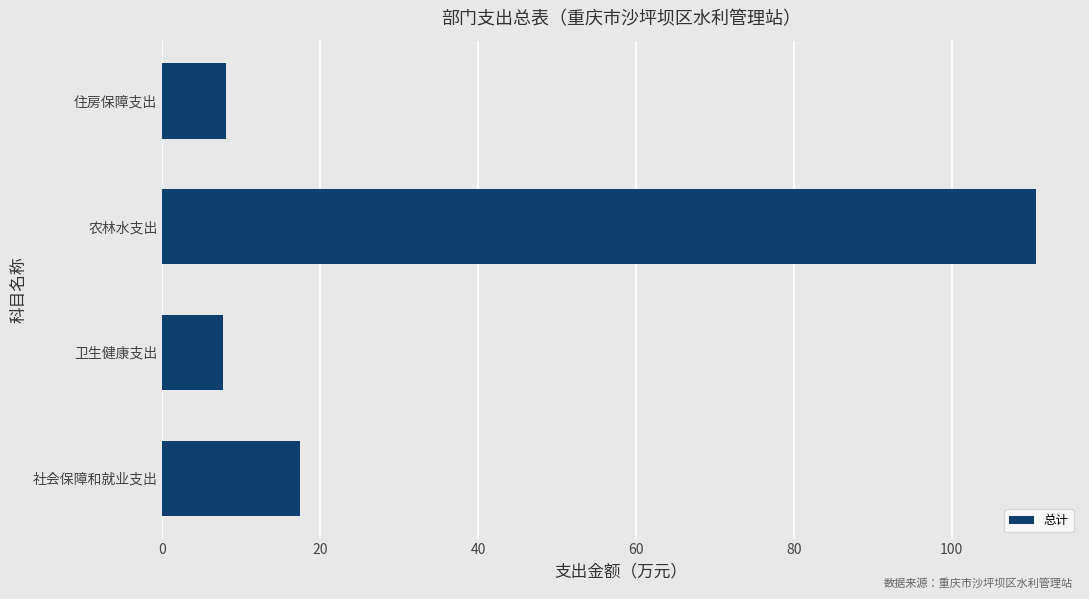

The value at 农林水支出 is 110.7. True or false?

True